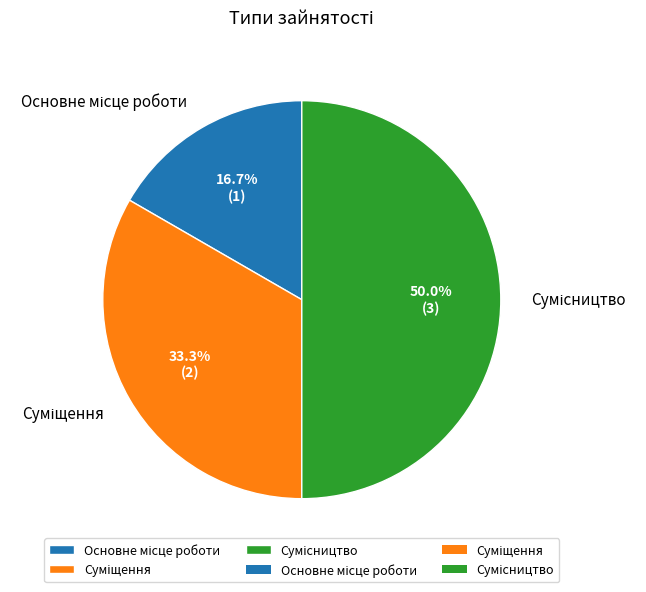

Is it true that Суміщення is 33% of the pie?

True